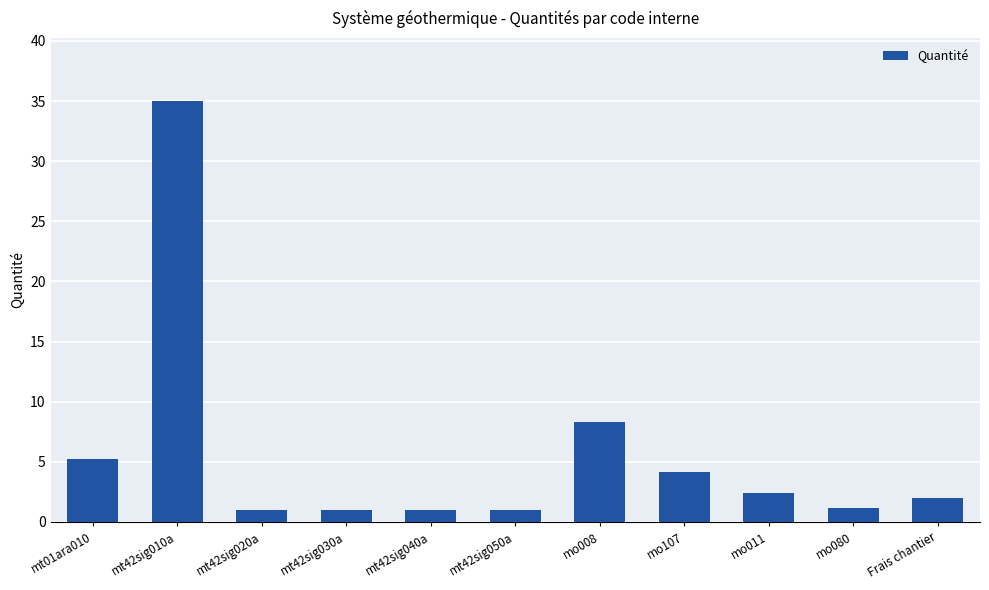

What is the value of the 6th bar from the left?

1.0